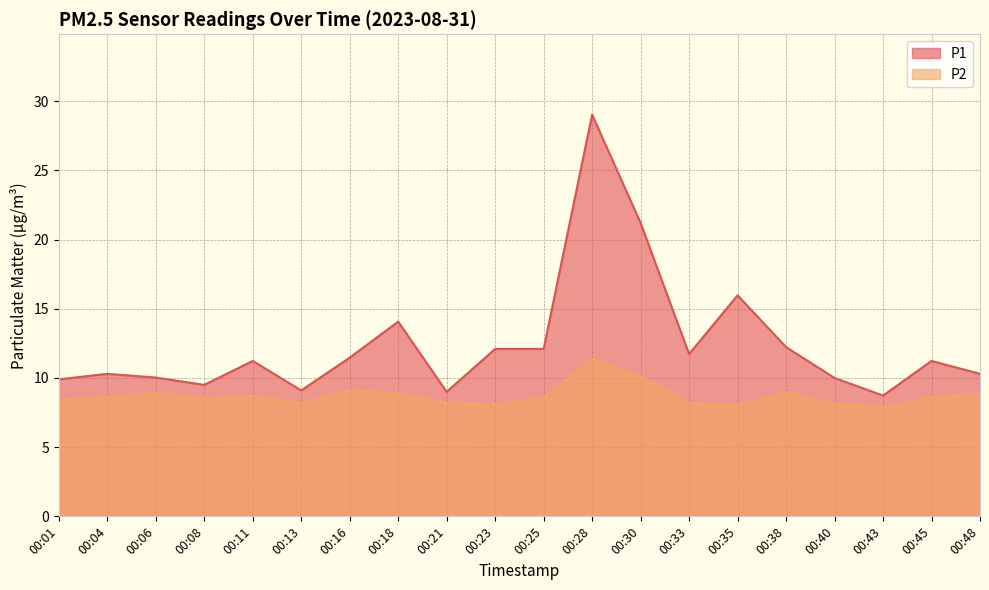

Which series has the largest total across all categories?

P1